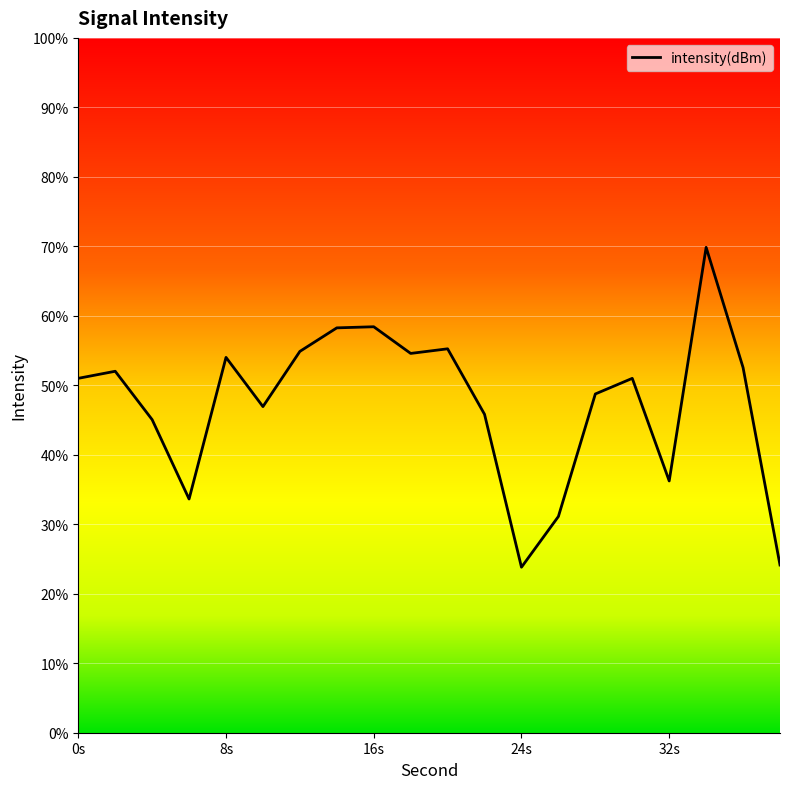

What is the minimum value shown in the chart?

23.8